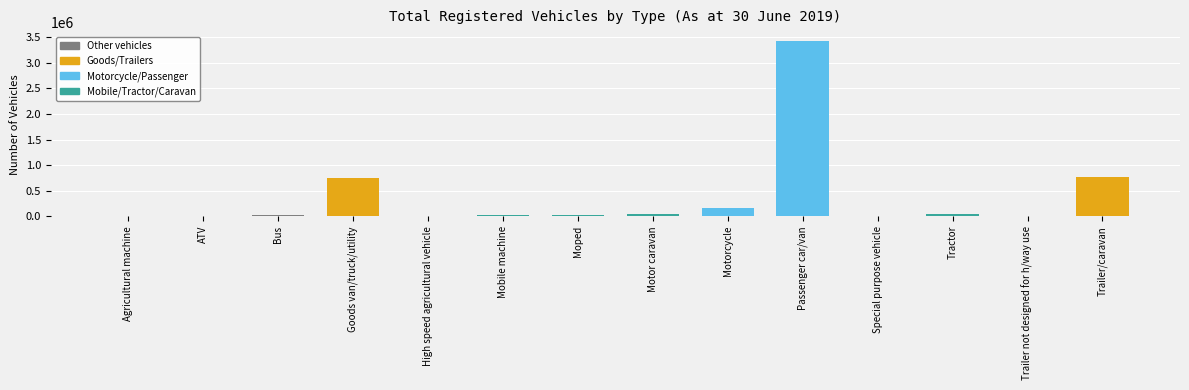

What is the sum of all values?

5297547